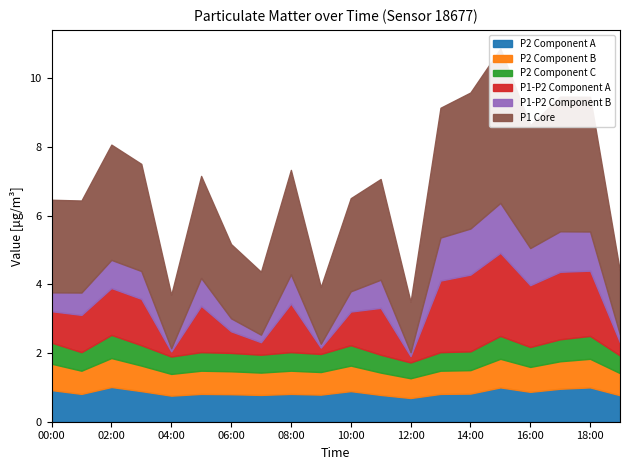

In P1, how many points are lower than both neighbors (excluding endpoints)?

6